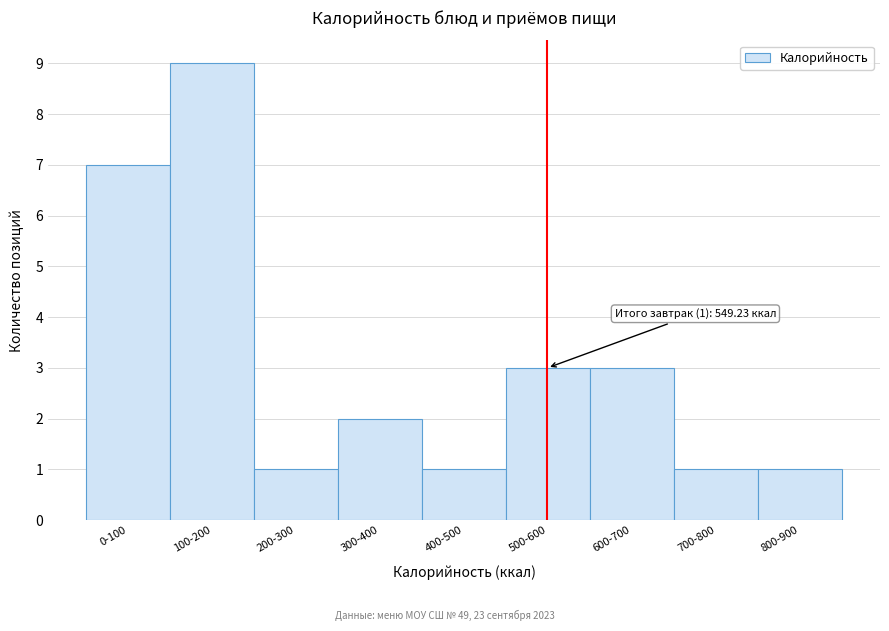

Reading left to right, list all the values displayed in this chart.

7	9	1	2	1	3	3	1	1